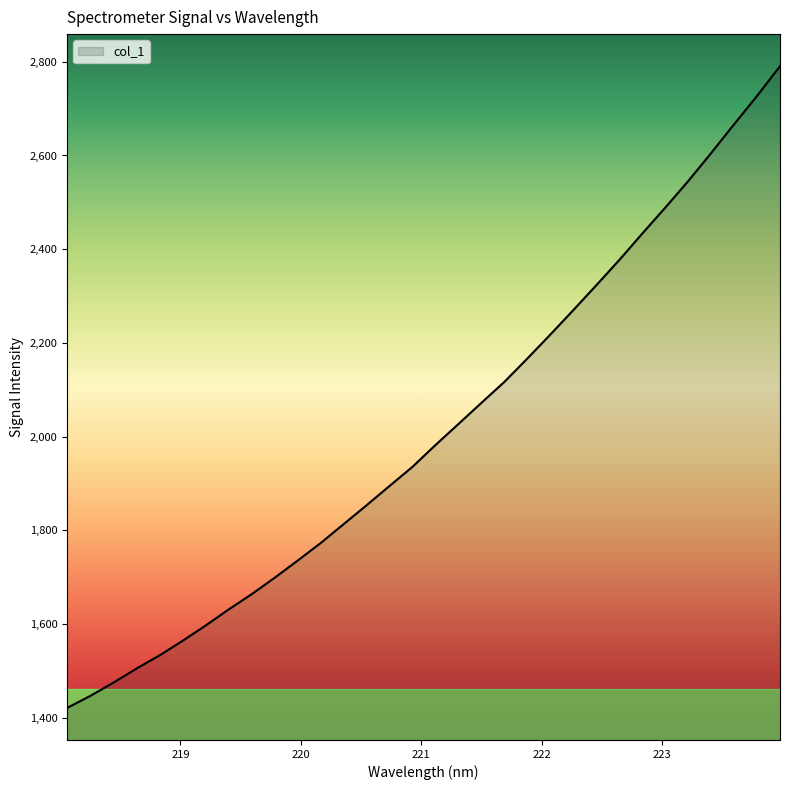

What is the greatest value displayed?

2790.6